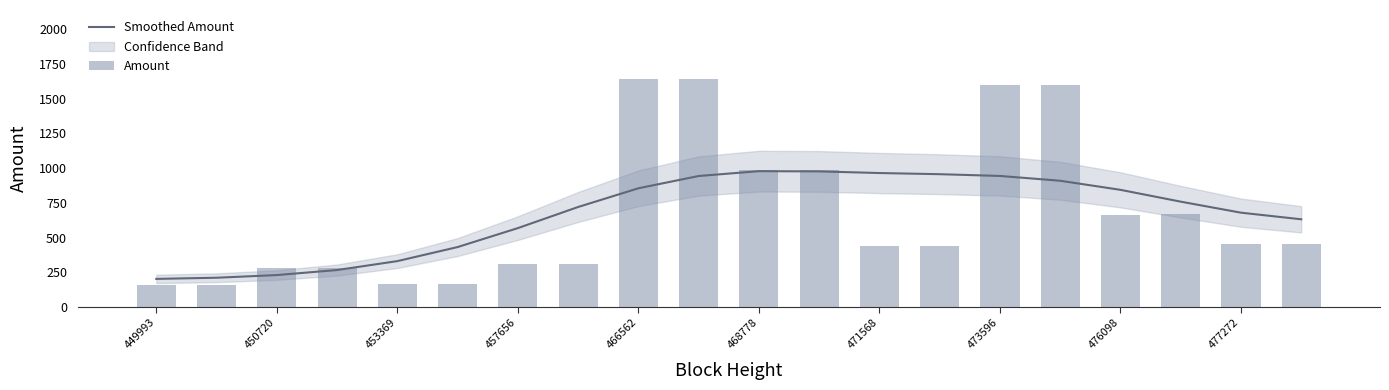

How many data points in Smoothed Amount are less than 758?

10